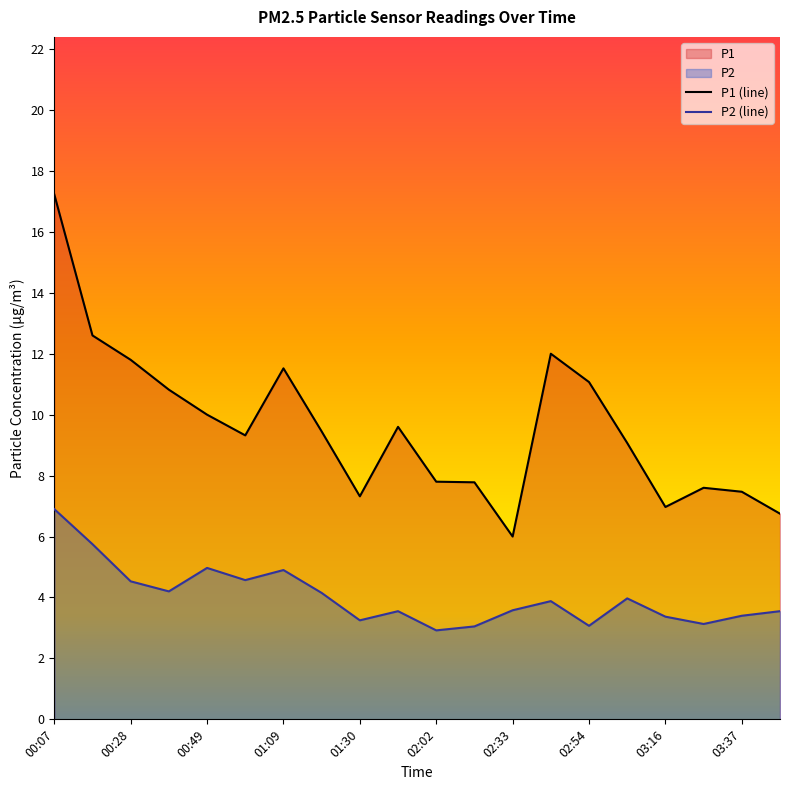

What is the difference between the highest and lowest values at 03:16?

3.6